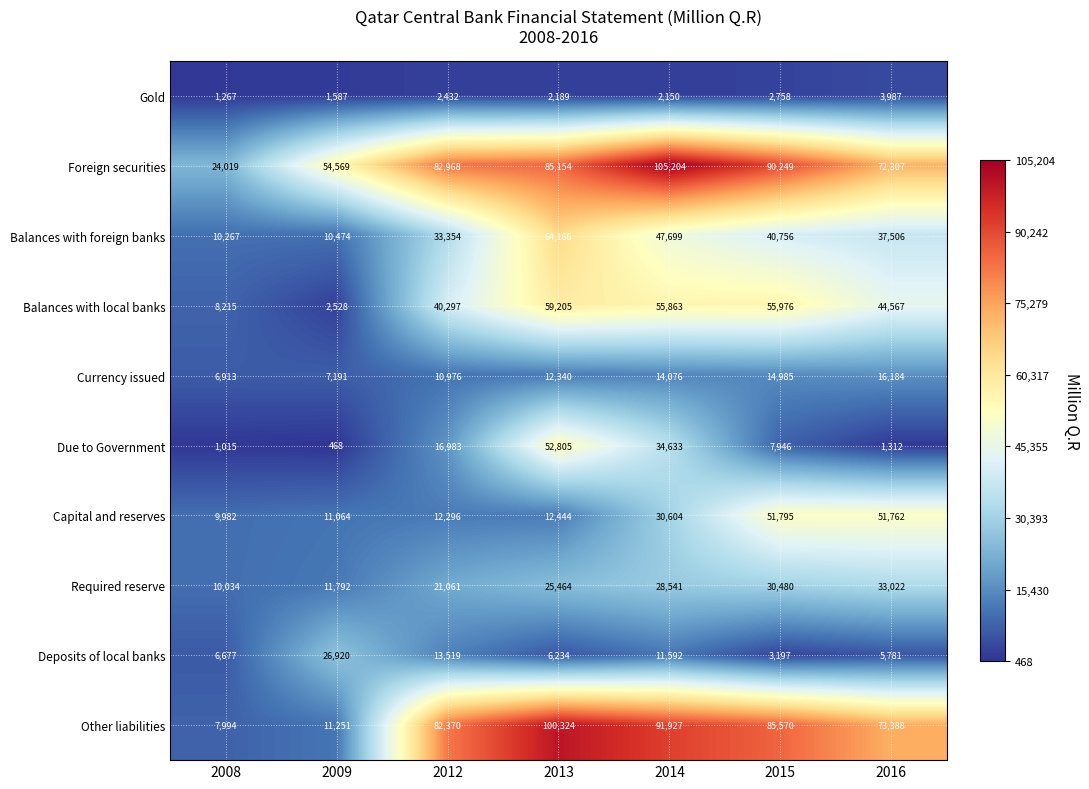

At which category does the chart reach its peak across all series?

2014